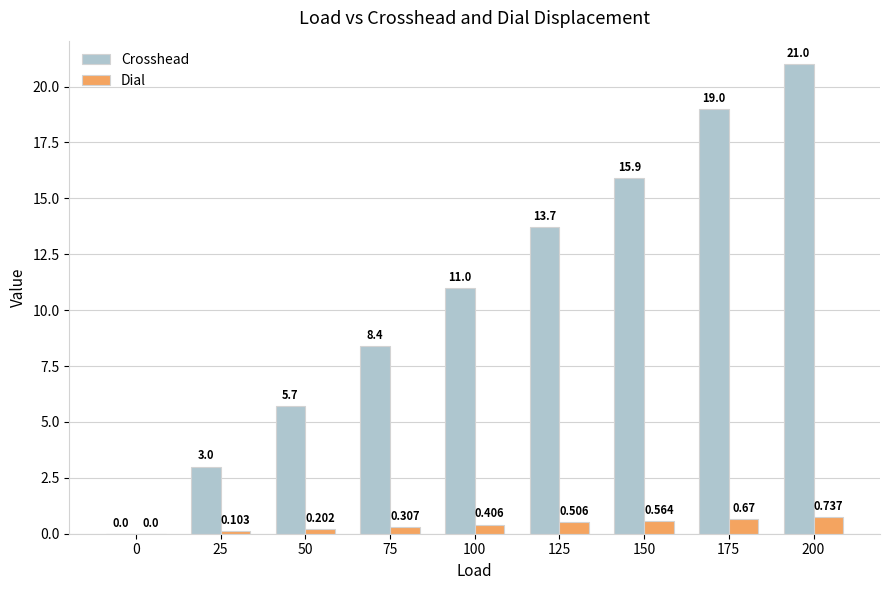

Which series changed the most between 25 and 100?

Crosshead